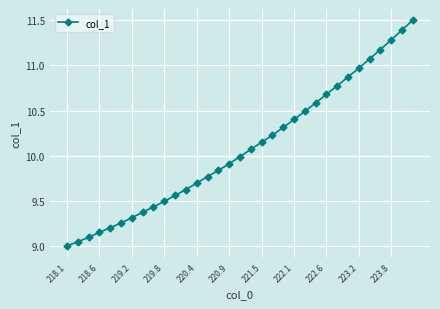

What is the maximum value shown in the chart?

11.5